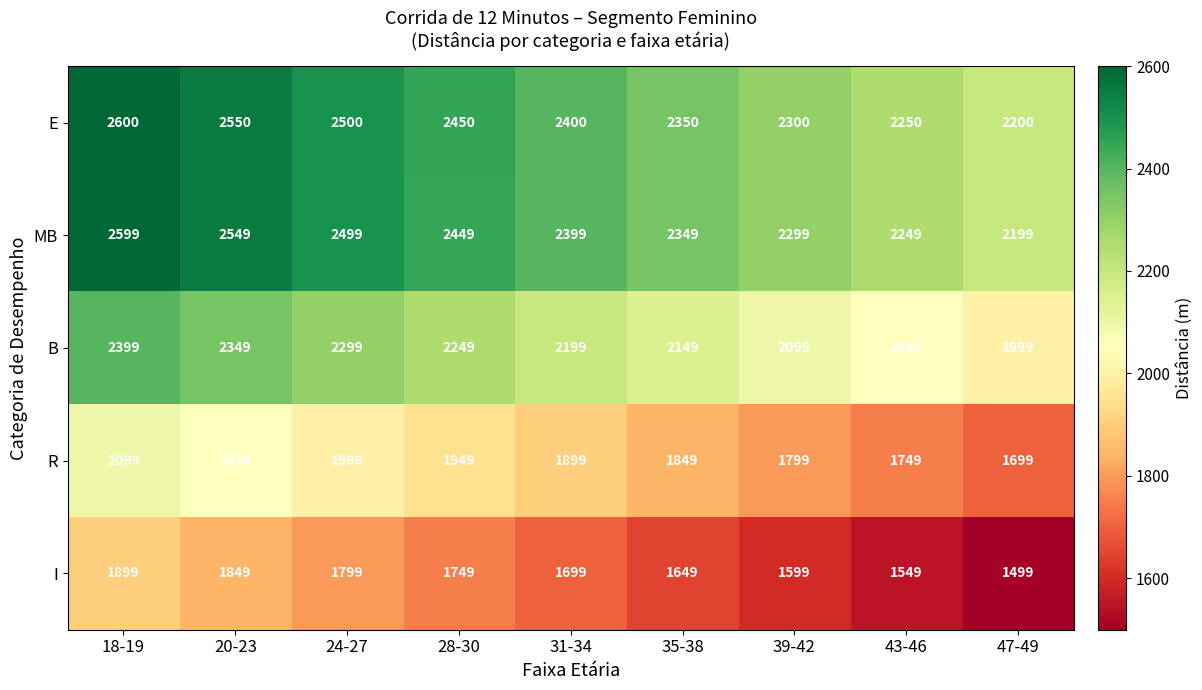

How many B values are between 2099 and 2299?

5